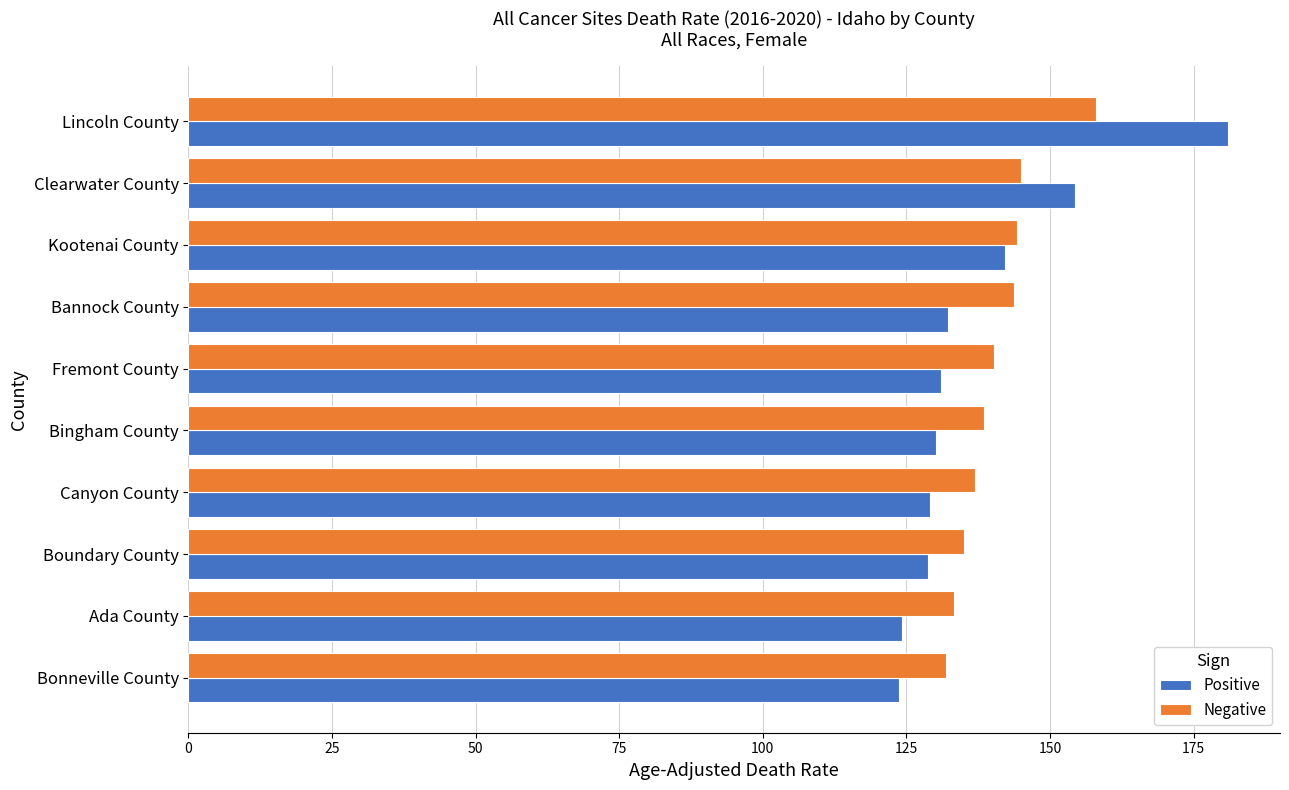

Where is Positive nearest to the value 152?

Clearwater County